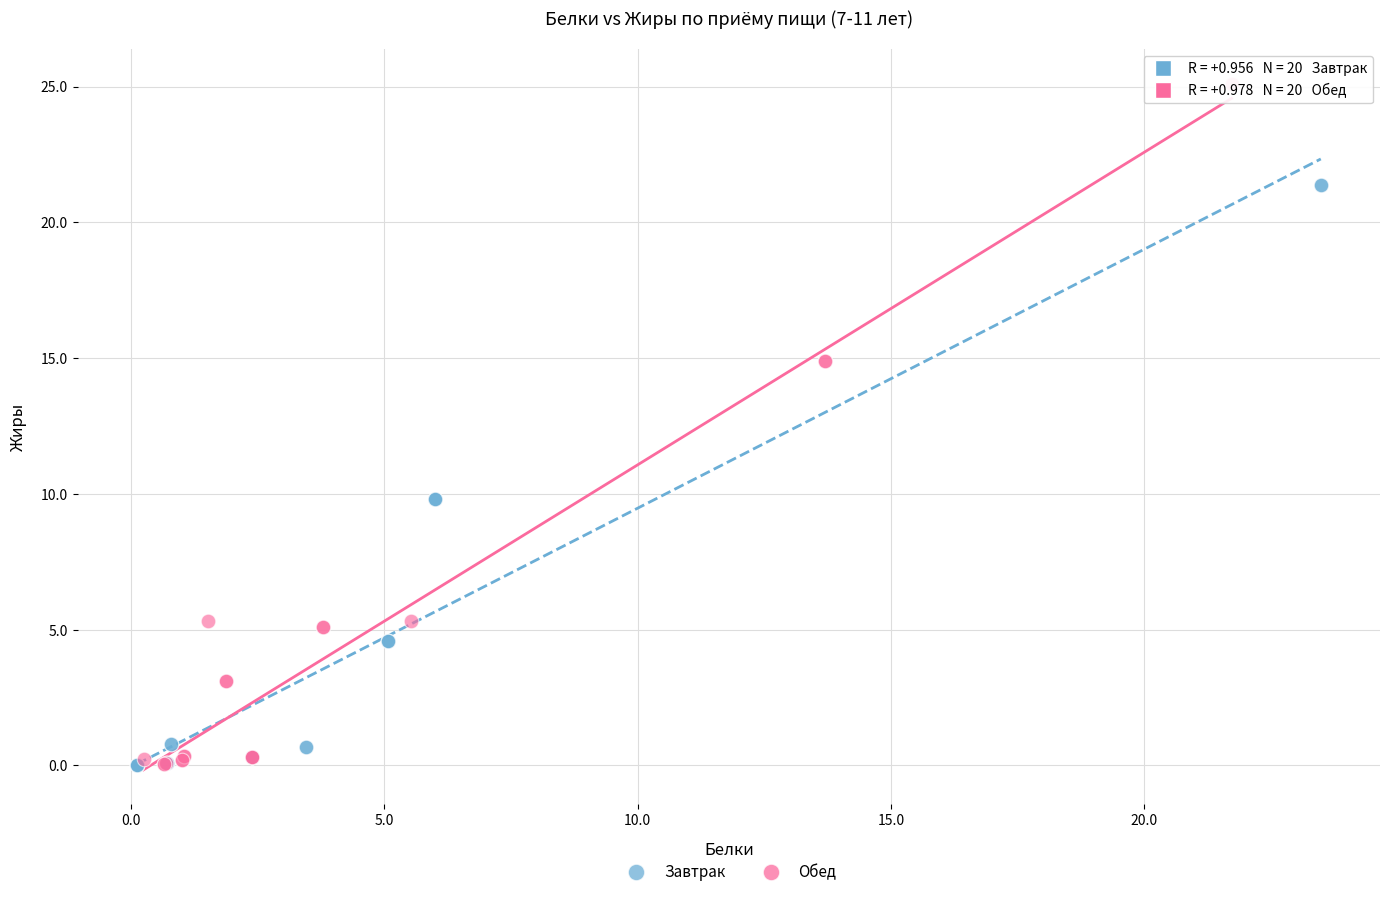

Which series reaches the maximum Y coordinate?

Обед